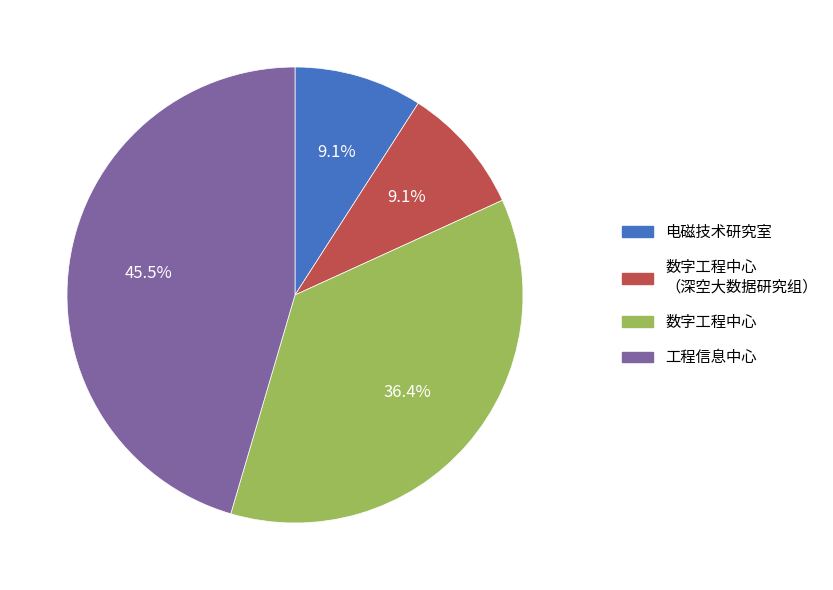

Which category has the biggest portion of the pie?

工程信息中心